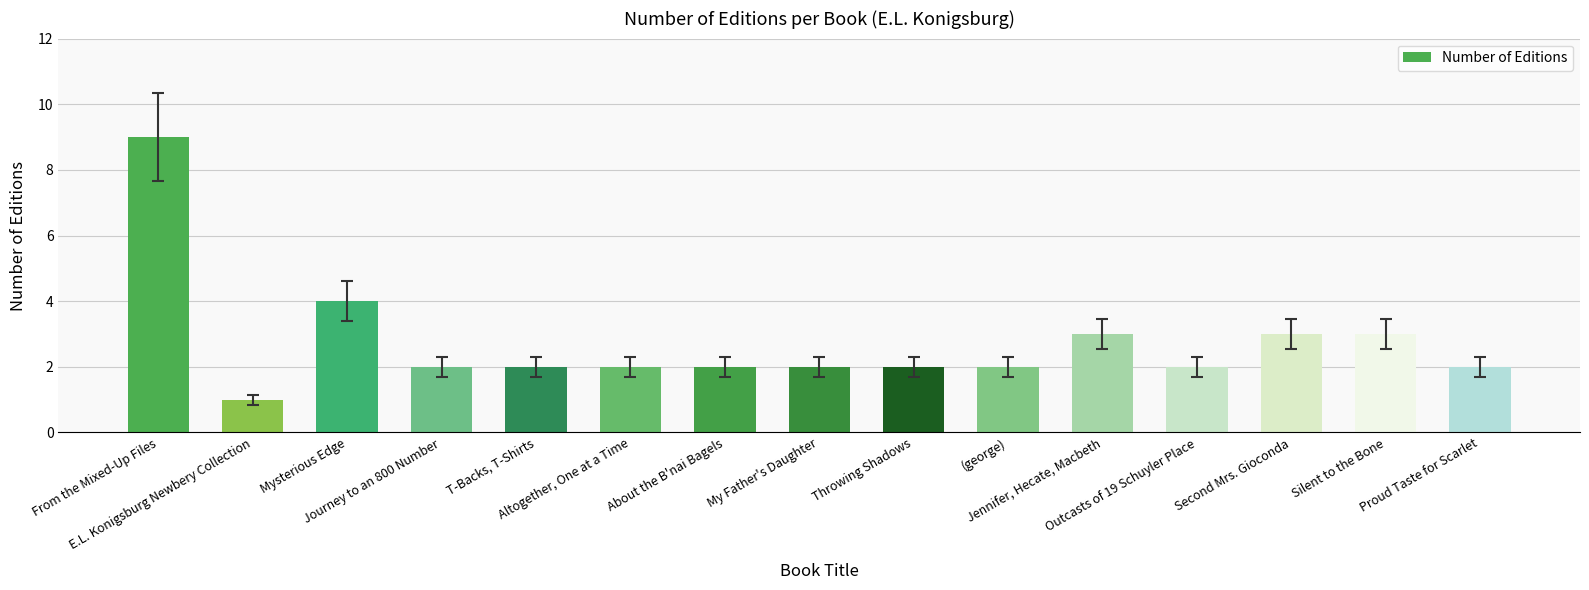

What is the difference between the maximum and minimum values?

8